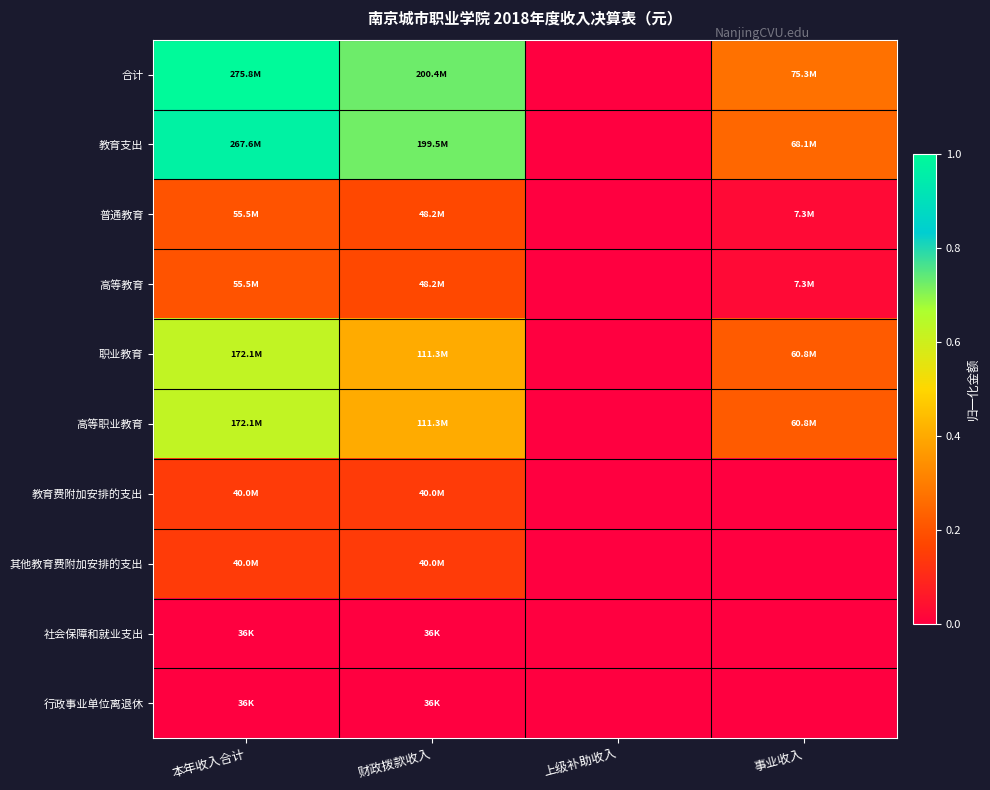

Reading left to right, what are all the values shown in this chart?

合计: 本年收入合计=1.0	财政拨款收入=0.7	上级补助收入=0.0	事业收入=0.3
教育支出: 本年收入合计=1.0	财政拨款收入=0.7	上级补助收入=0.0	事业收入=0.2
普通教育: 本年收入合计=0.2	财政拨款收入=0.2	上级补助收入=0.0	事业收入=0.0
高等教育: 本年收入合计=0.2	财政拨款收入=0.2	上级补助收入=0.0	事业收入=0.0
职业教育: 本年收入合计=0.6	财政拨款收入=0.4	上级补助收入=0.0	事业收入=0.2
高等职业教育: 本年收入合计=0.6	财政拨款收入=0.4	上级补助收入=0.0	事业收入=0.2
教育费附加安排的支出: 本年收入合计=0.1	财政拨款收入=0.1	上级补助收入=0.0	事业收入=0.0
其他教育费附加安排的支出: 本年收入合计=0.1	财政拨款收入=0.1	上级补助收入=0.0	事业收入=0.0
社会保障和就业支出: 本年收入合计=0.0	财政拨款收入=0.0	上级补助收入=0.0	事业收入=0.0
行政事业单位离退休: 本年收入合计=0.0	财政拨款收入=0.0	上级补助收入=0.0	事业收入=0.0